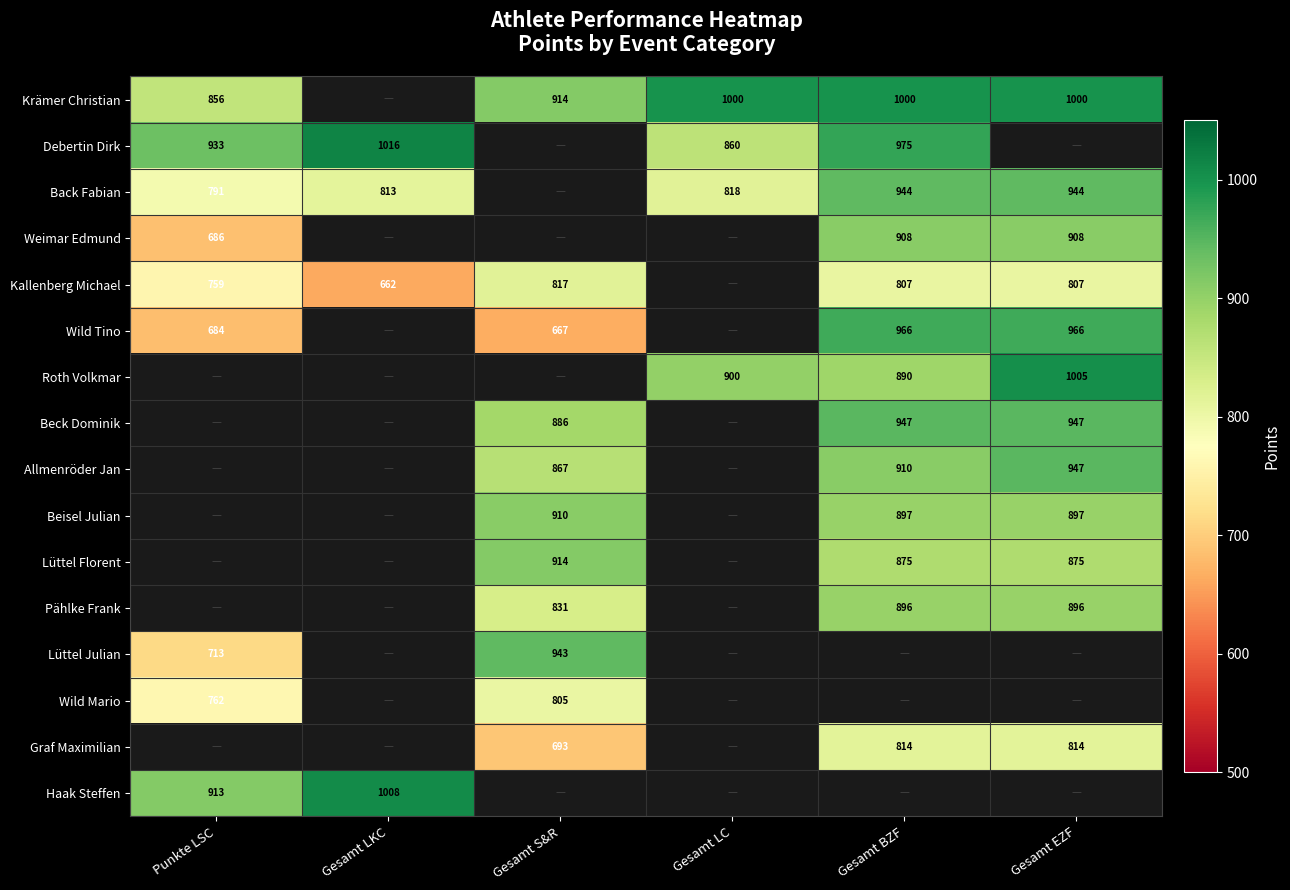

True or false: Lüttel Florent has a value of 202 at Gesamt EZF.

False